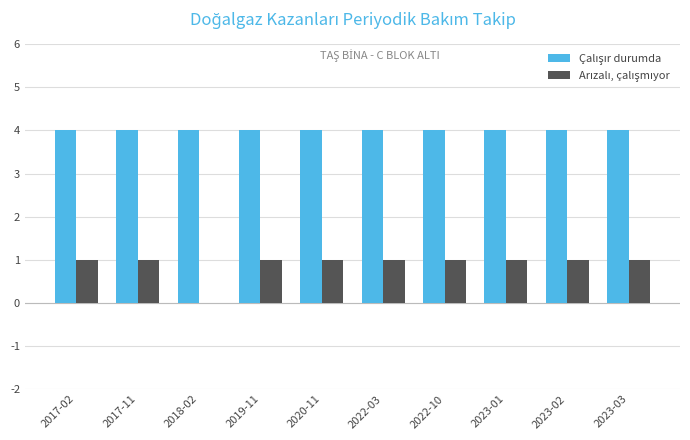

What is the average value of the Arızalı, çalışmıyor series?

1